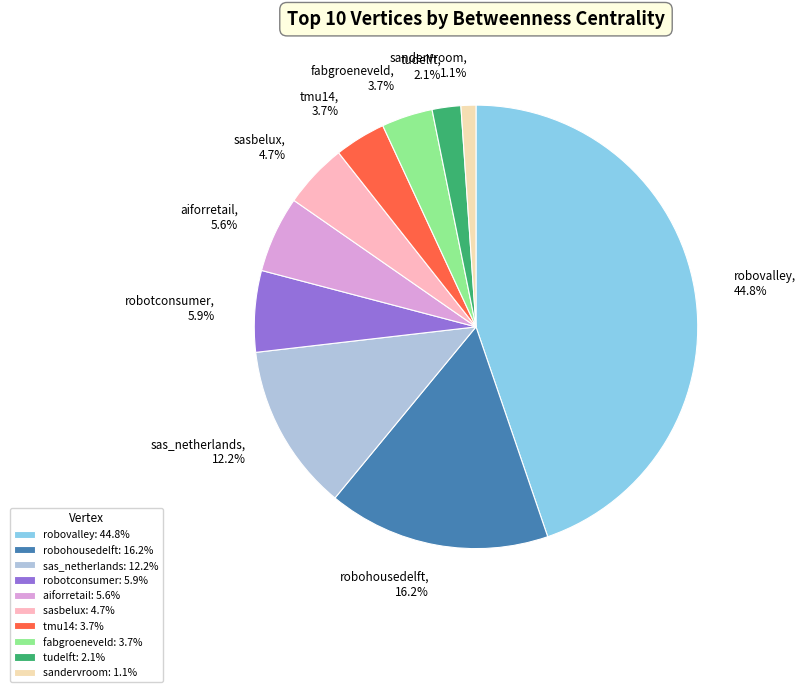

What percentage is the tudelft slice, to the nearest percent?

2%